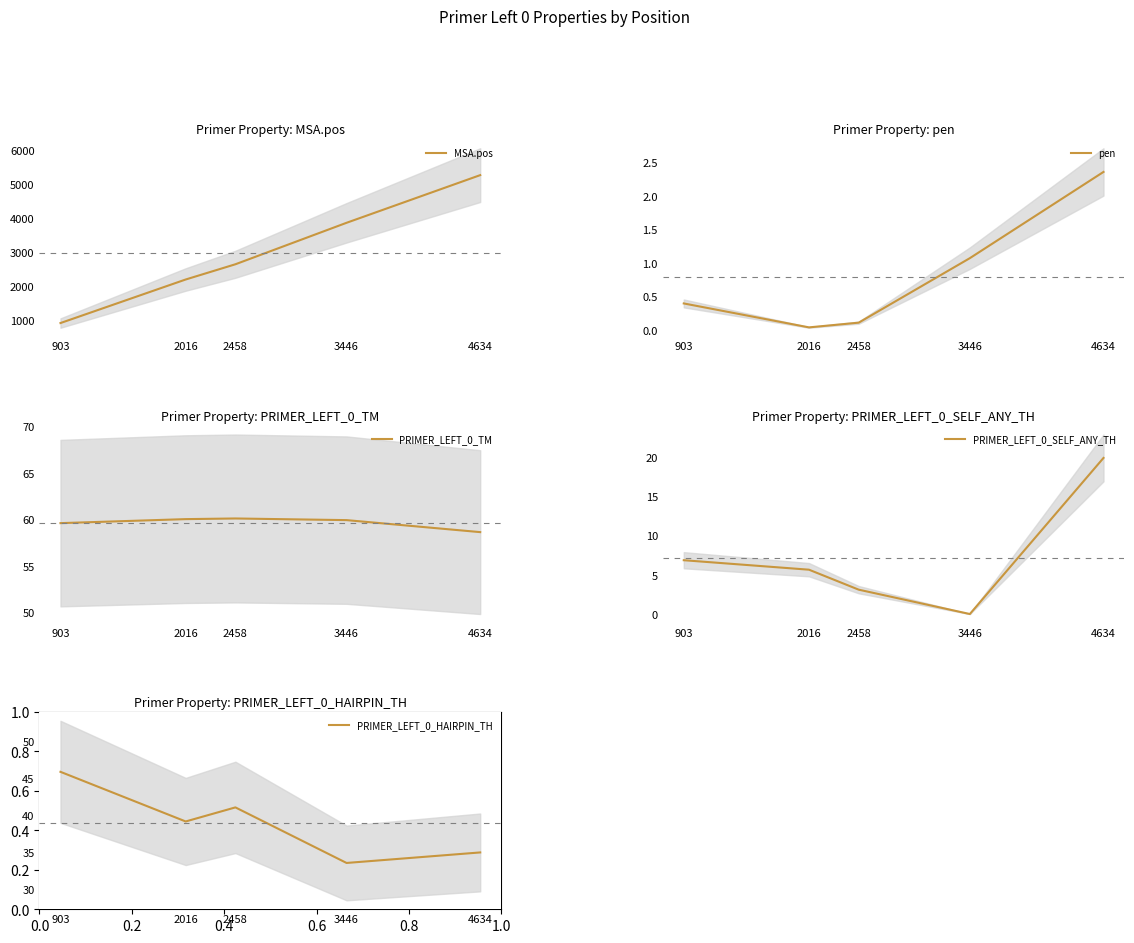

Reading left to right, list all the values displayed in this chart.

MSA.pos: 903=920.0	2016=2201.0	2458=2649.0	3446=3869.0	4634=5271.0
pen: 903=0.4	2016=0.0	2458=0.1	3446=1.1	4634=2.4
PRIMER_LEFT_0_TM: 903=59.6	2016=60.0	2458=60.1	3446=59.9	4634=58.6
PRIMER_LEFT_0_SELF_ANY_TH: 903=6.9	2016=5.7	2458=3.1	3446=0.0	4634=19.9
PRIMER_LEFT_0_HAIRPIN_TH: 903=45.9	2016=39.2	2458=41.1	3446=33.6	4634=35.0